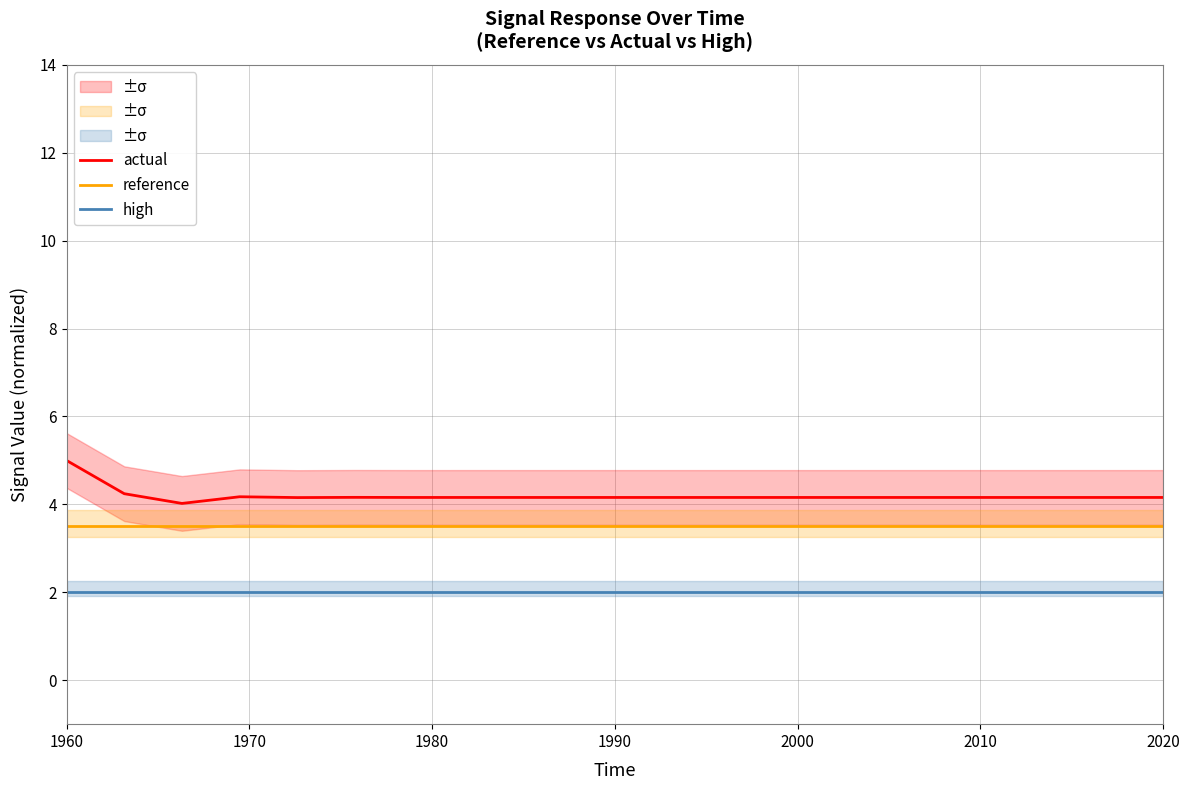

What is the sum of all reference values?

70.0